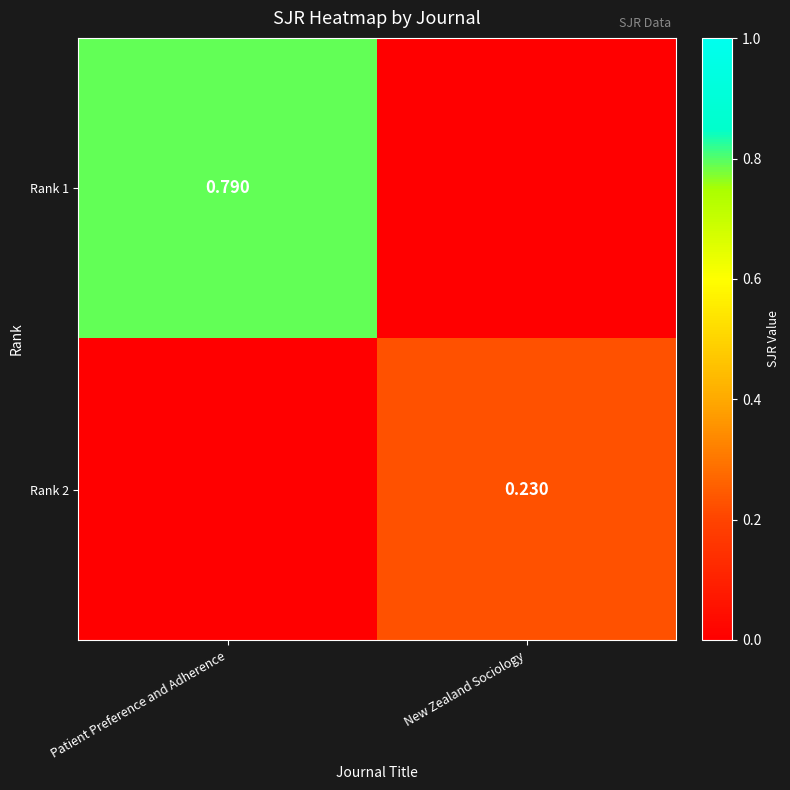

How many values in the Rank 1 series exceed 0?

1